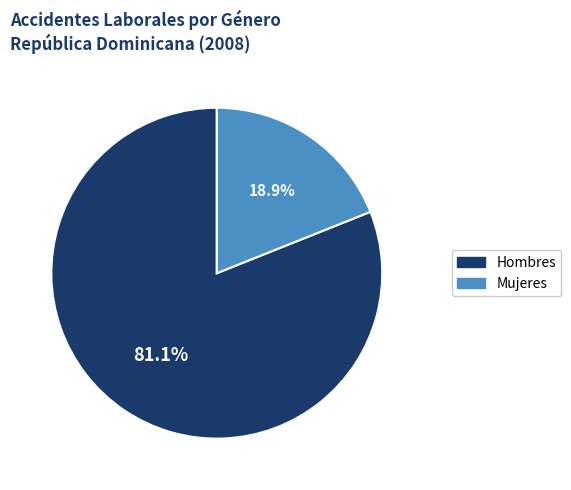

To the nearest percent, what percentage of the pie is Mujeres?

19%